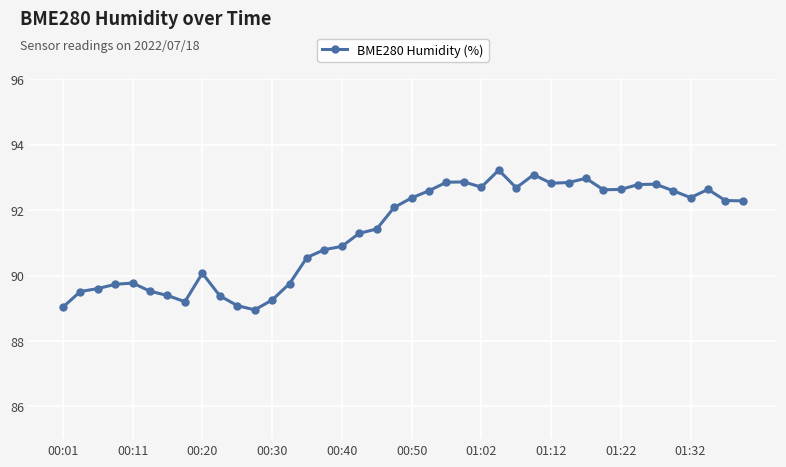

What is the value of the 28th point from the left?

93.1